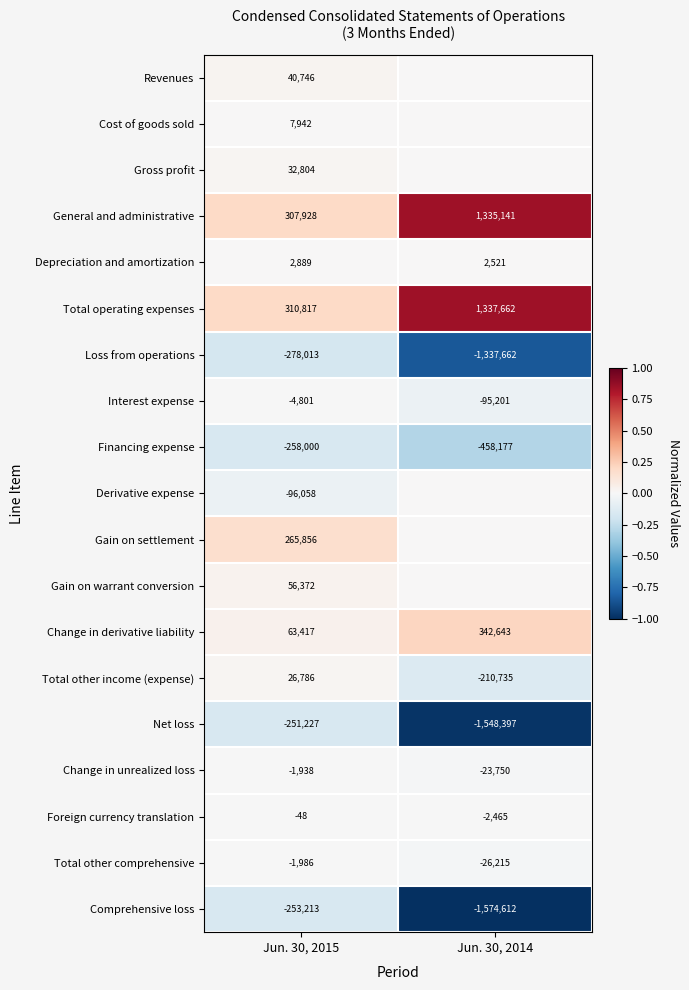

Is the value of Total operating expenses at Jun. 30, 2015 greater than the value of Loss from operations at Jun. 30, 2014?

Yes